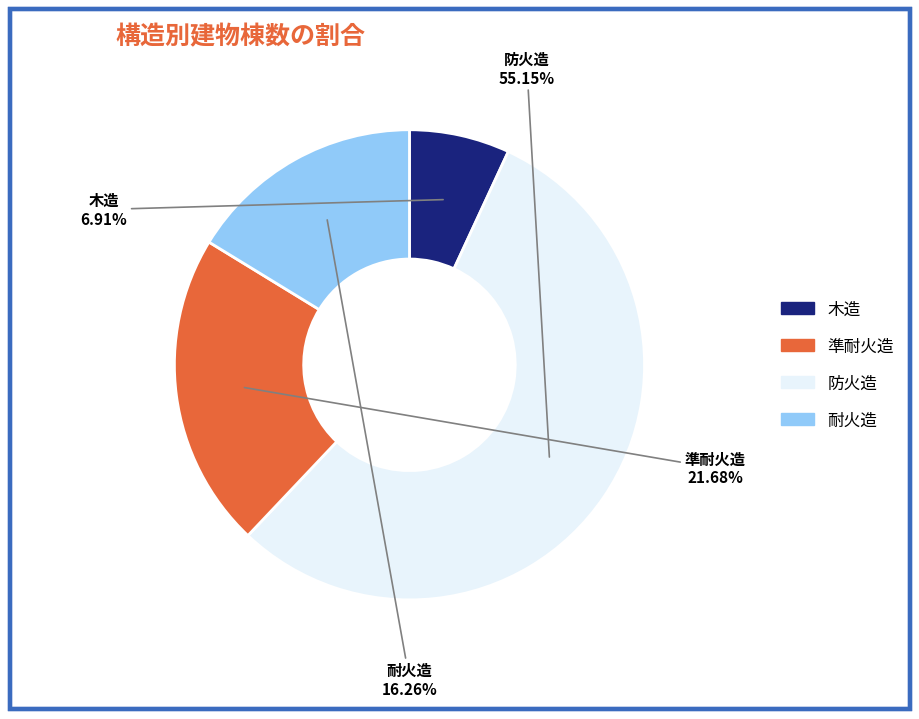

To the nearest percent, what is the average slice percentage?

25%